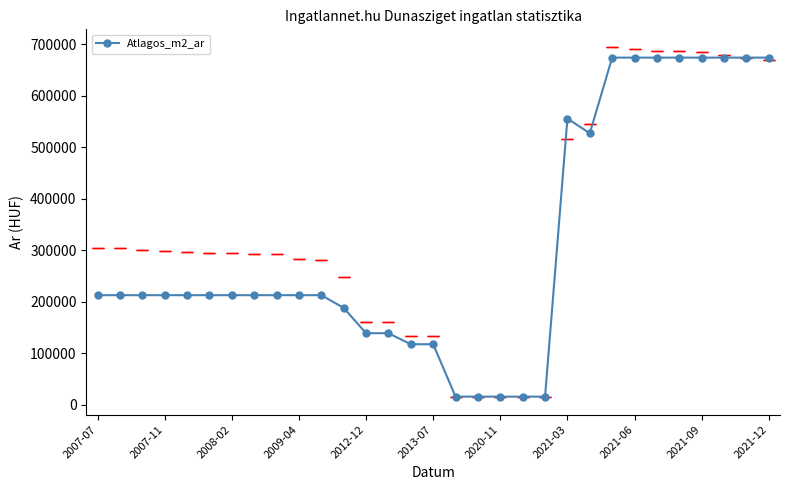

What is the difference between the maximum and minimum values?

657684